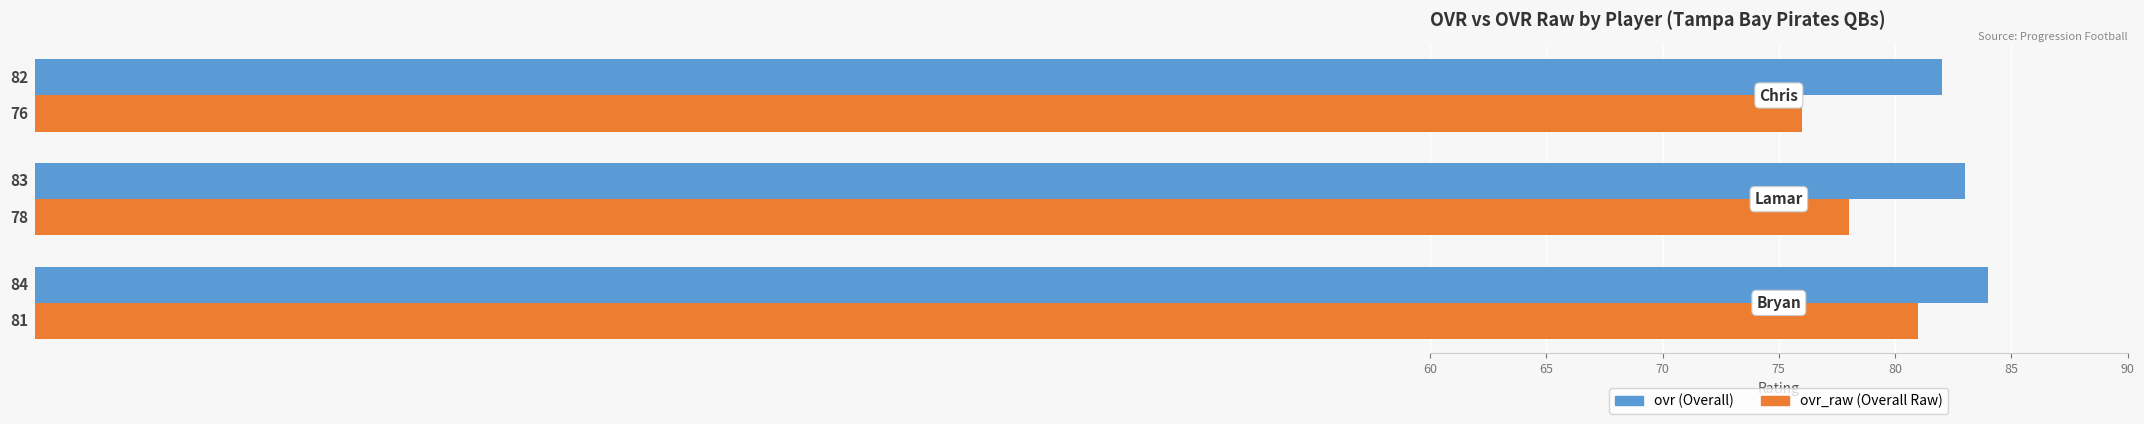

What is the smallest value displayed?

76